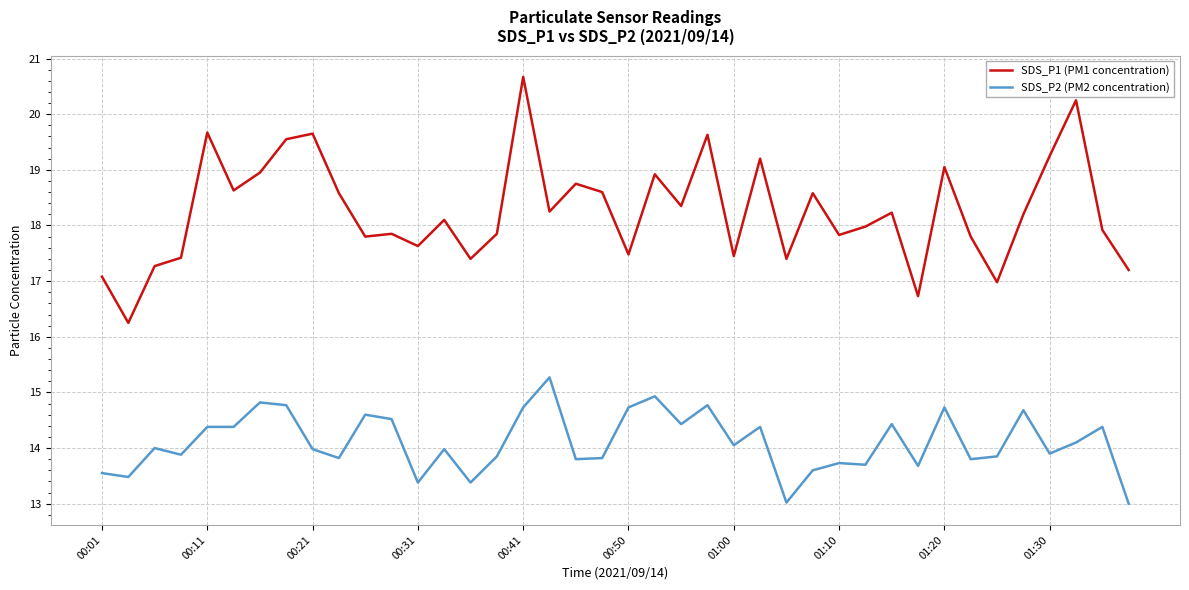

Rank the series by their maximum value, from lowest to highest.

SDS_P2 (PM2 concentration), SDS_P1 (PM1 concentration)